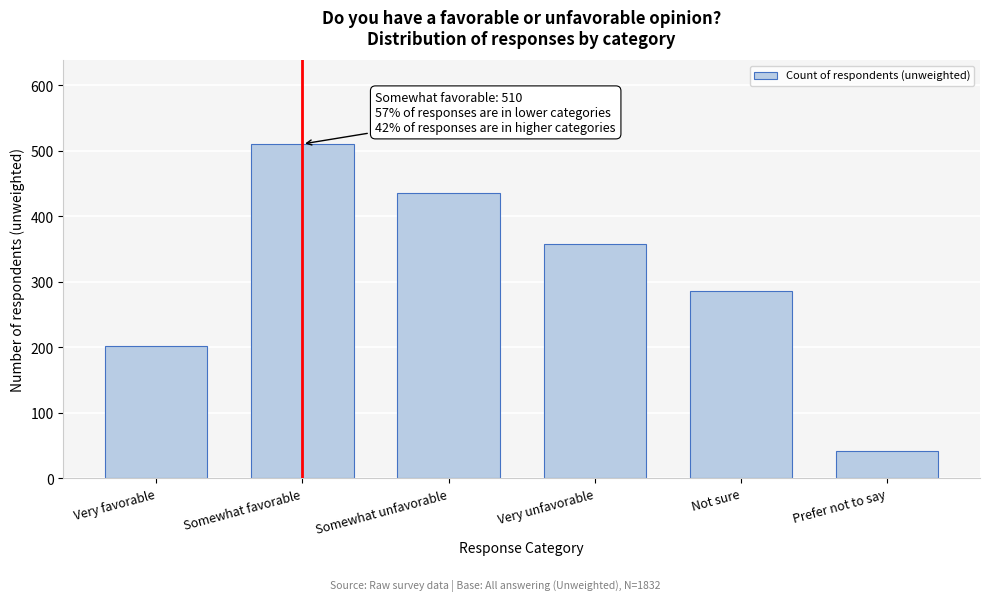

Reading left to right, transcribe all the data shown in this chart.

202	510	435	358	285	41